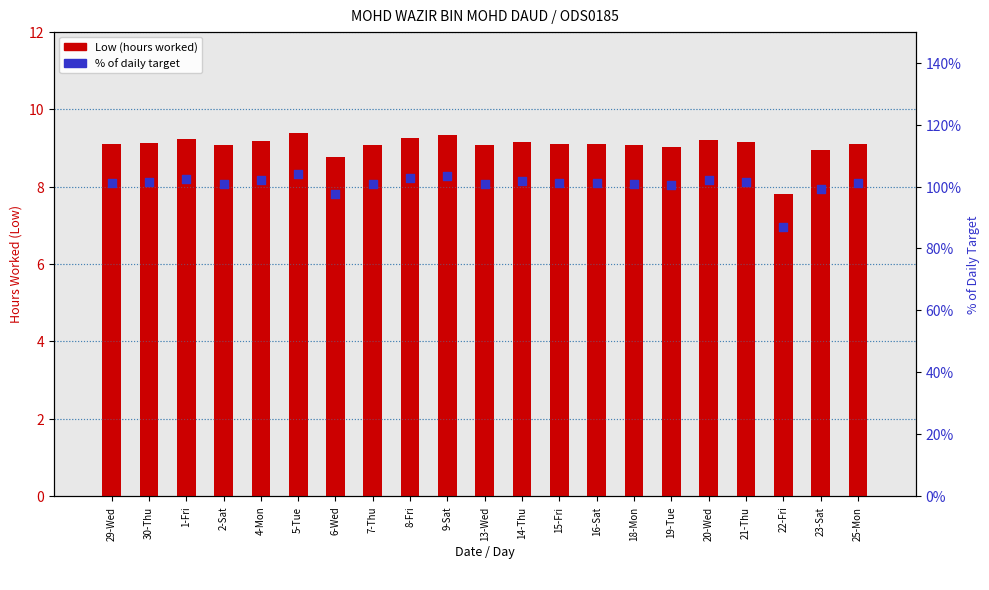

What is the total value across all series at 2-Sat?

109.7